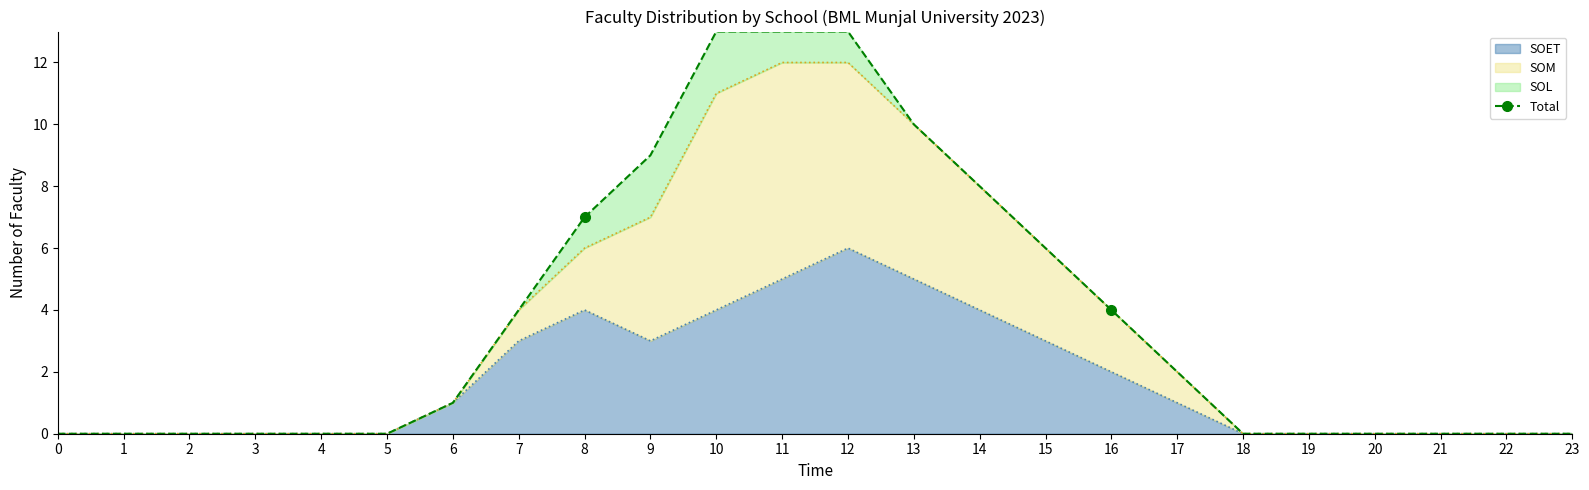

List the labels in order of value, smallest first.

0, 1, 2, 3, 4, 5, 18, 19, 20, 21, 22, 23, 6, 17, 7, 16, 15, 8, 14, 9, 13, 10, 11, 12